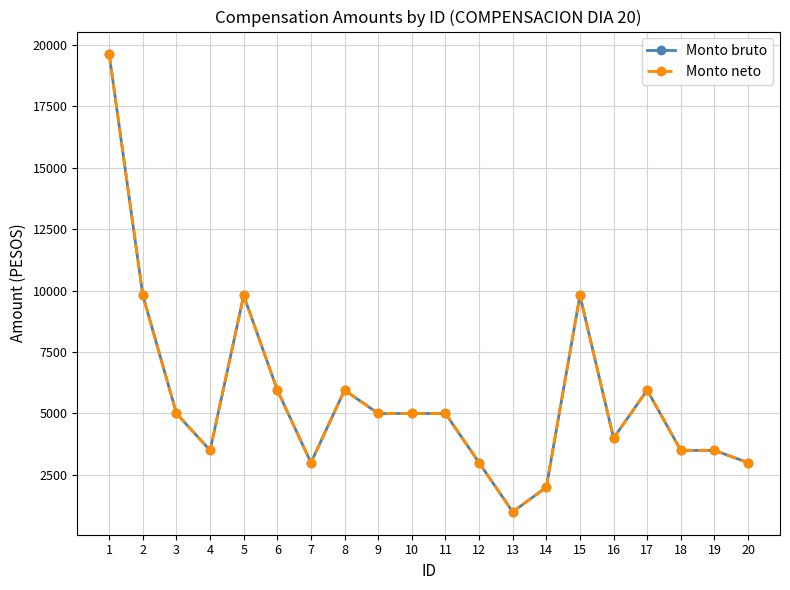

Rank the series by their maximum value, from highest to lowest.

Monto bruto, Monto neto